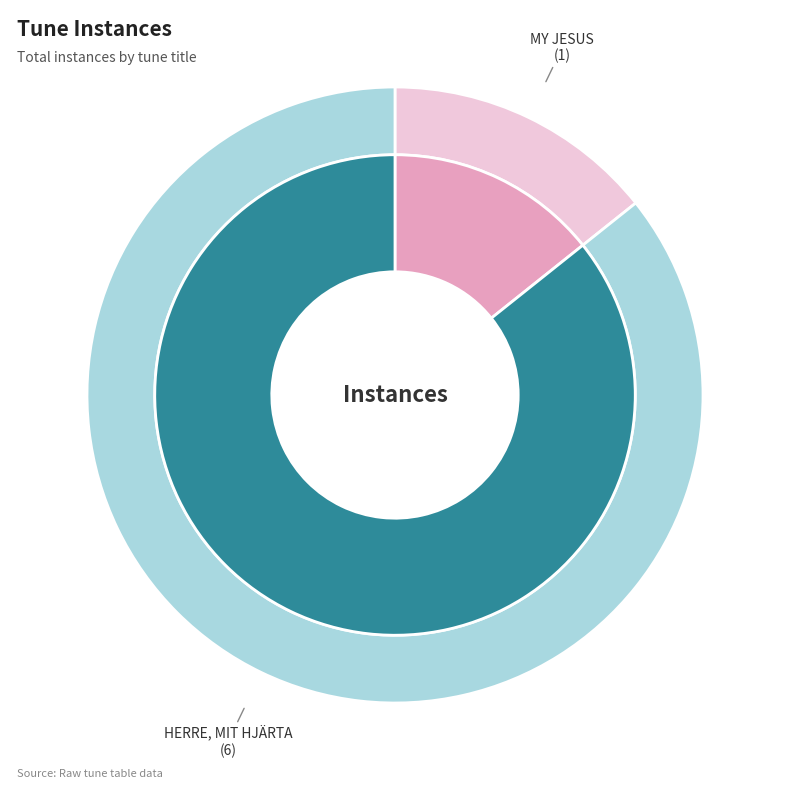

Which has a higher value, MY JESUS or HERRE, MIT HJÄRTA?

HERRE, MIT HJÄRTA